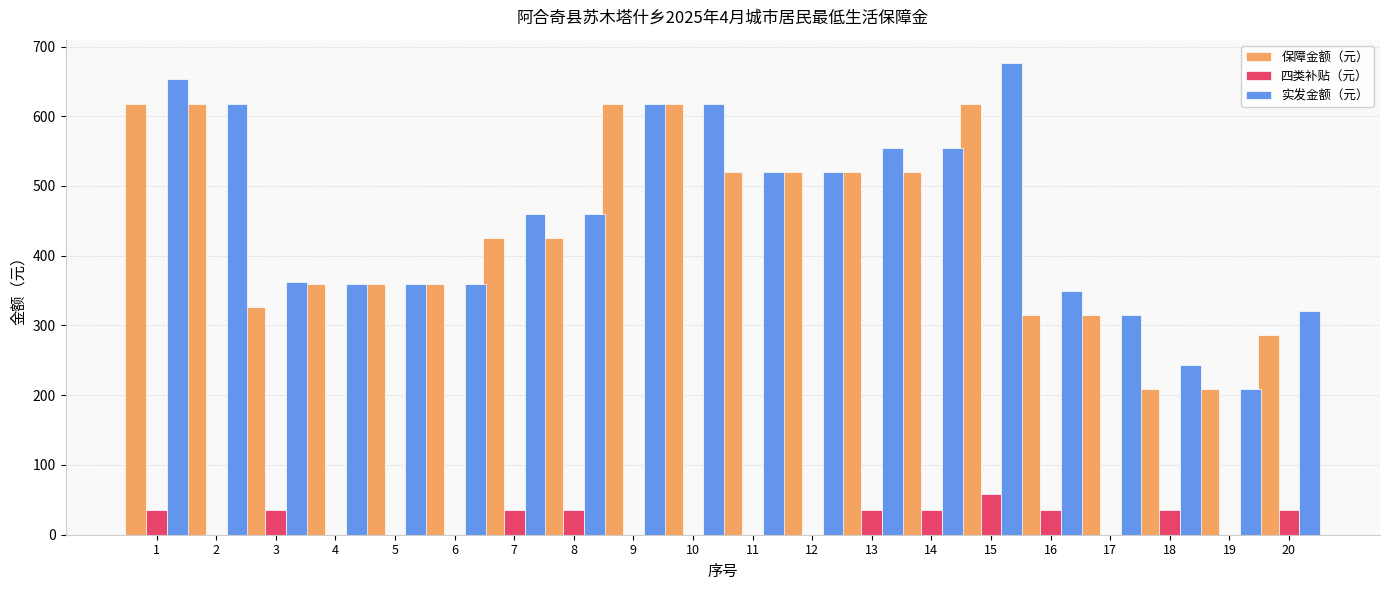

Which category has the highest value in the 四类补贴（元） series?

15